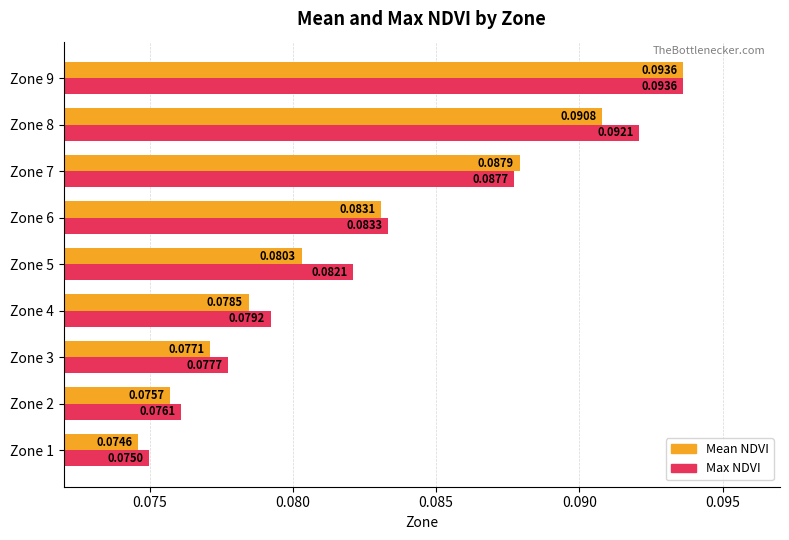

Which series has the largest total across all categories?

Max NDVI